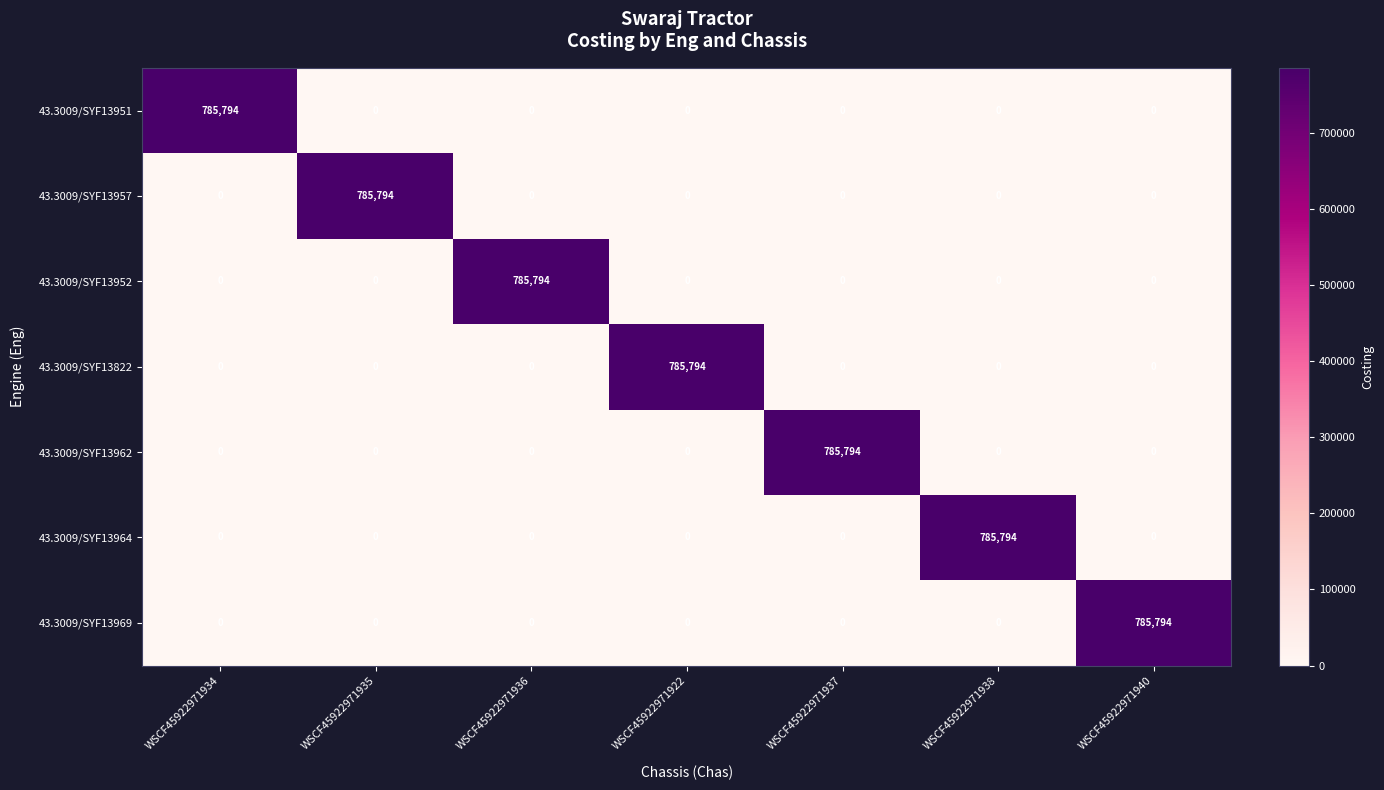

What is the maximum value for 43.3009/SYF13962?

785794